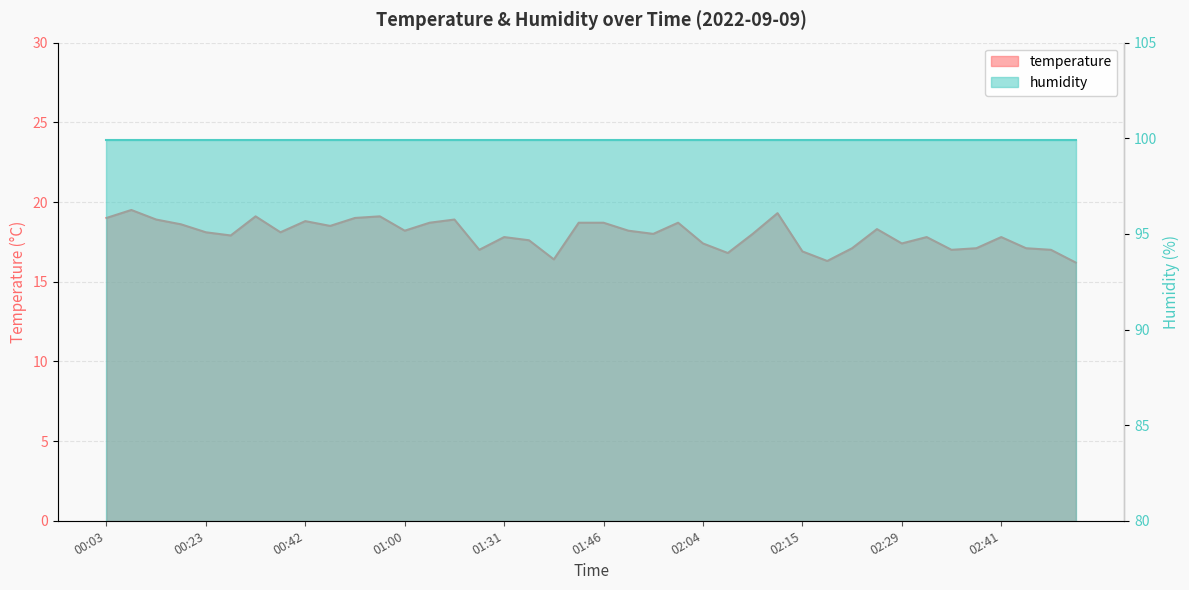

What is the smallest value displayed?

16.2